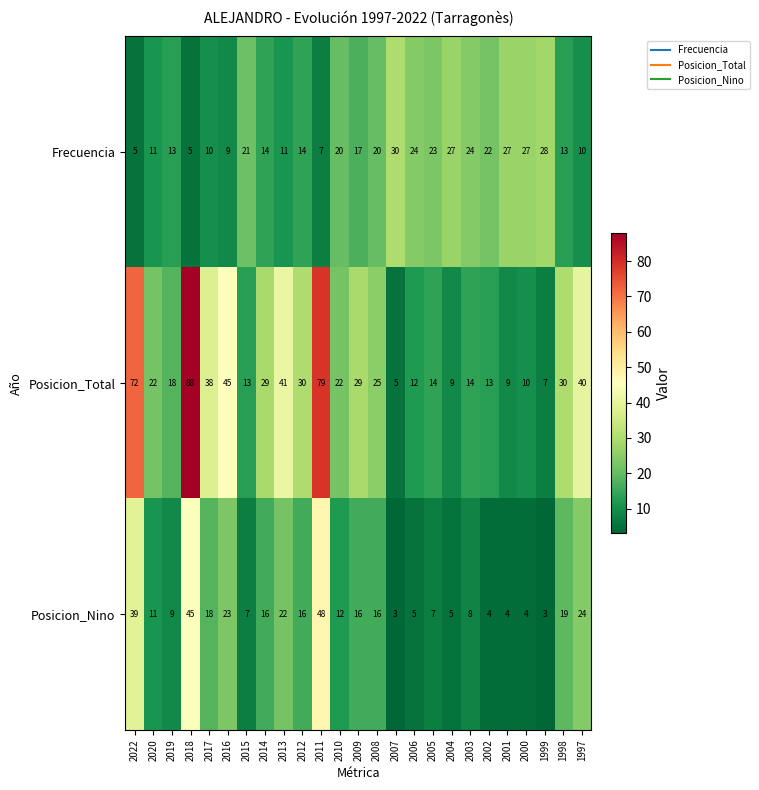

Which label corresponds to the largest value in the chart?

2018